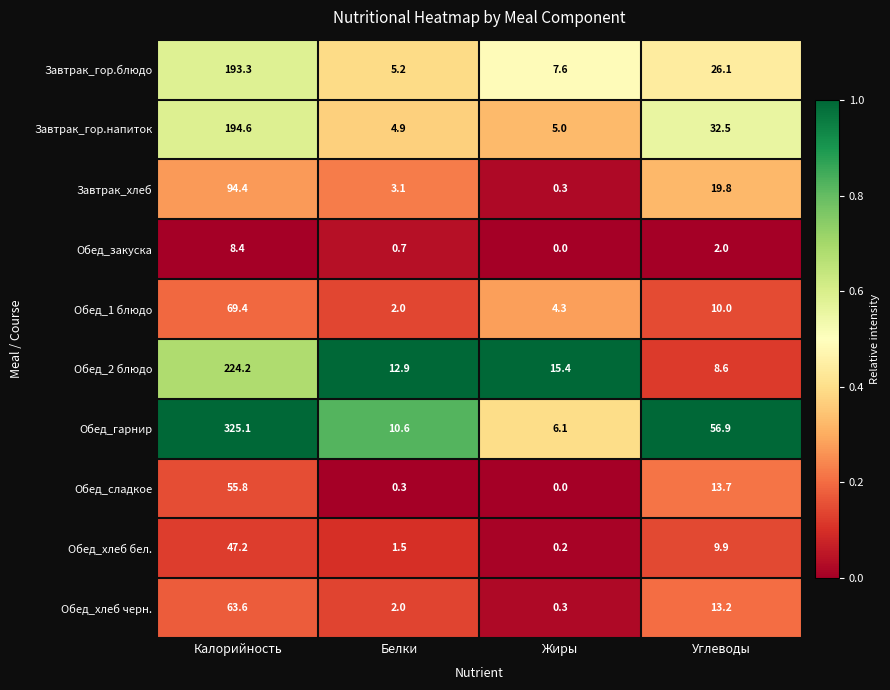

At which label does Завтрак_гор.блюдо first exceed 26?

Калорийность